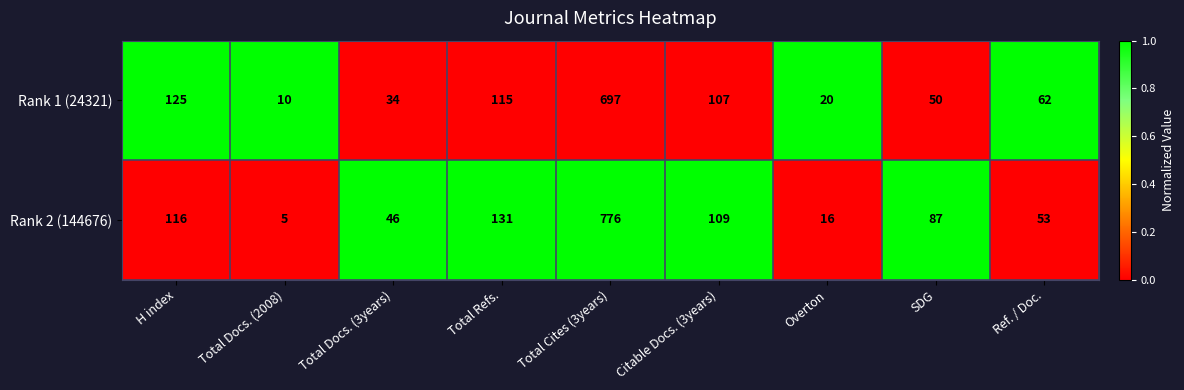

What is the difference between the second highest and second lowest values in the Rank 1 (24321) series?

105